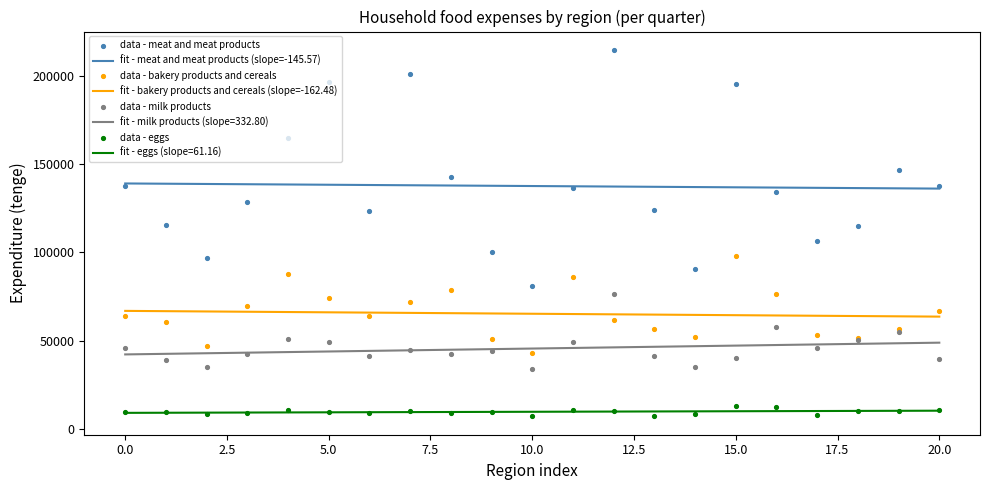

What is the maximum value for fit - meat and meat products (slope=-145.57)?

139000.5